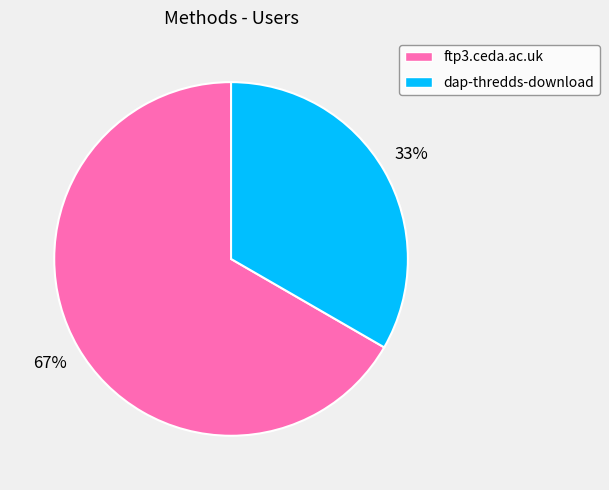

Rank the categories by value from highest to lowest.

ftp3.ceda.ac.uk, dap-thredds-download